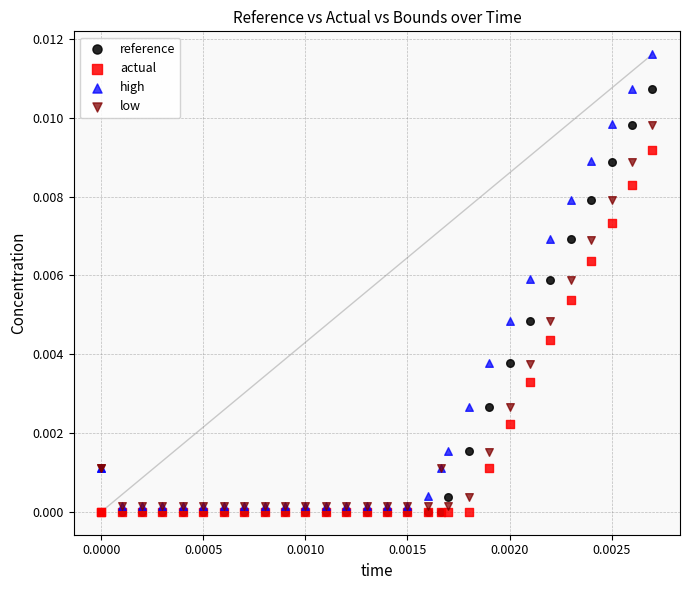

Which series reaches the maximum Y coordinate?

high